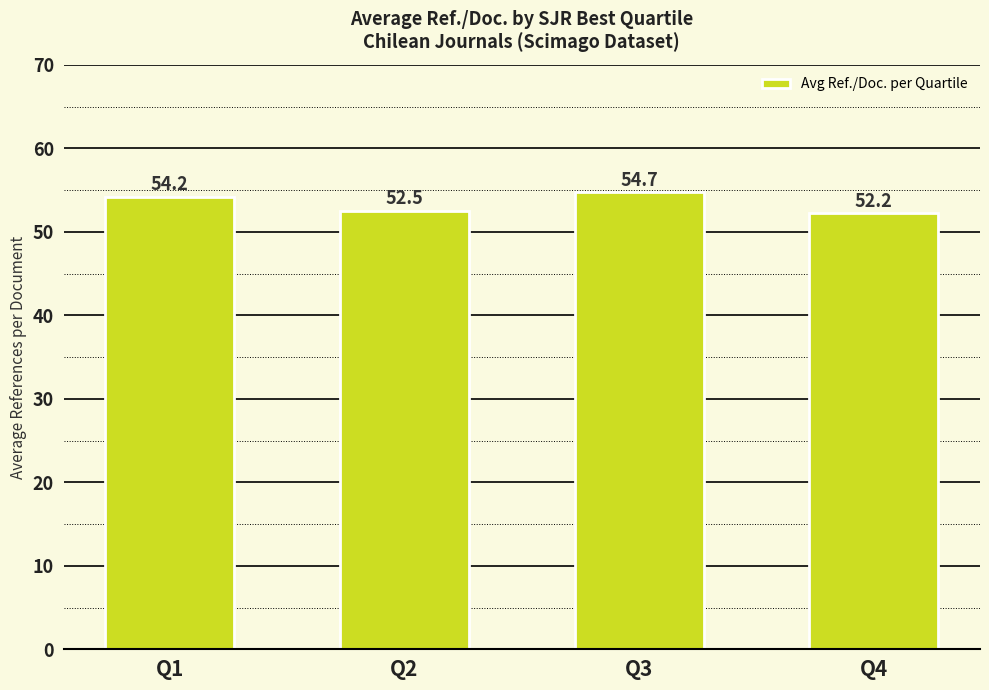

What is the value of the 3rd bar from the left?

54.7